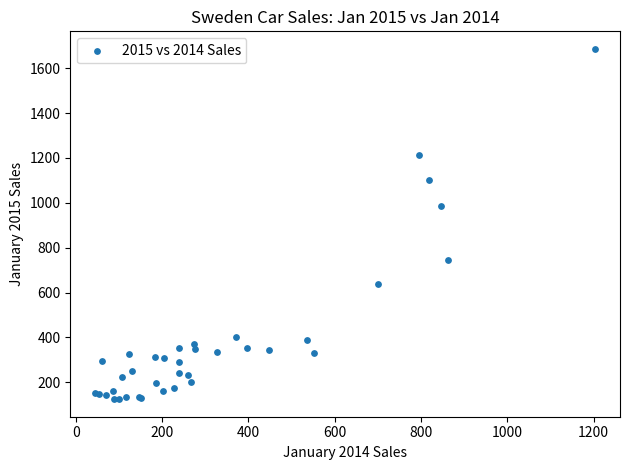

What Y value in the scatter plot is closest to 905?

985